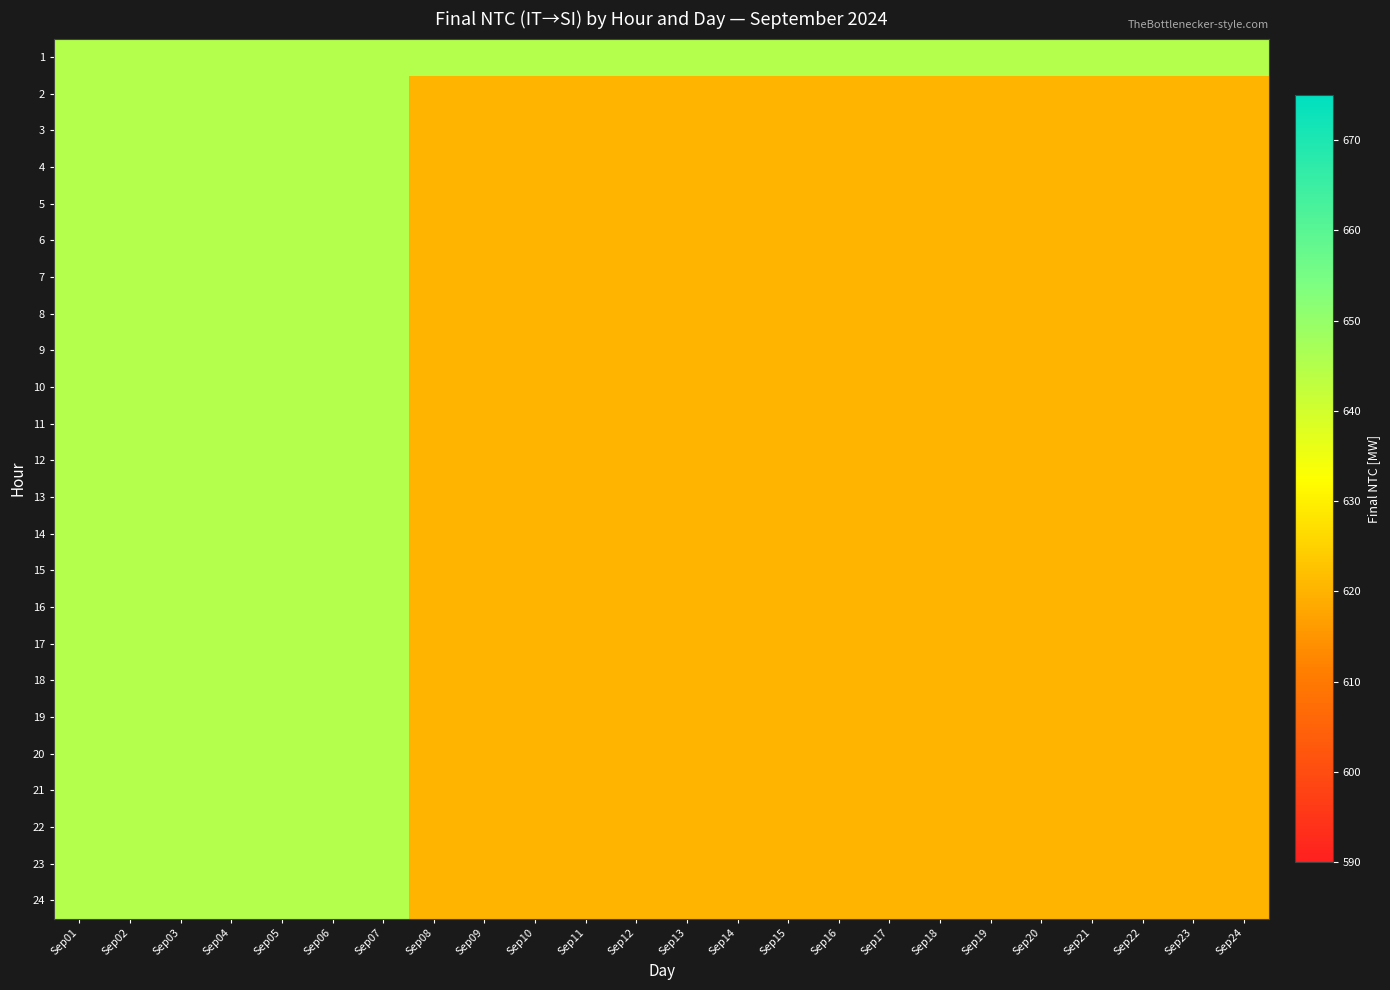

Which series has the largest total across all categories?

1